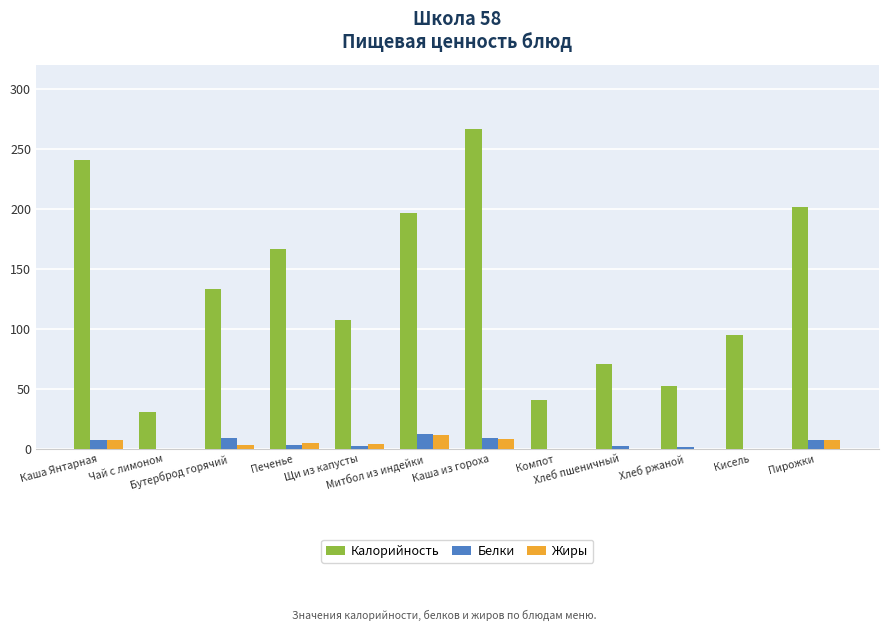

True or false: Белки has a value of 9.0 at Бутерброд горячий.

True